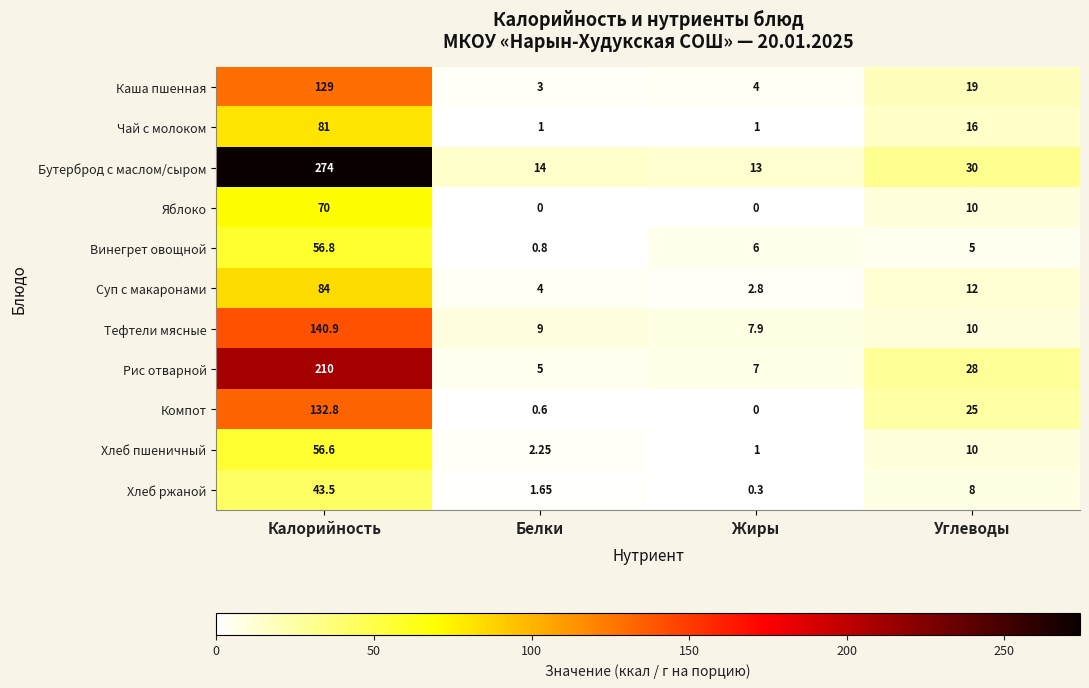

At Калорийность, list the series in order from largest to smallest.

Бутерброд с маслом/сыром, Рис отварной, Тефтели мясные, Компот, Каша пшенная, Суп с макаронами, Чай с молоком, Яблоко, Винегрет овощной, Хлеб пшеничный, Хлеб ржаной